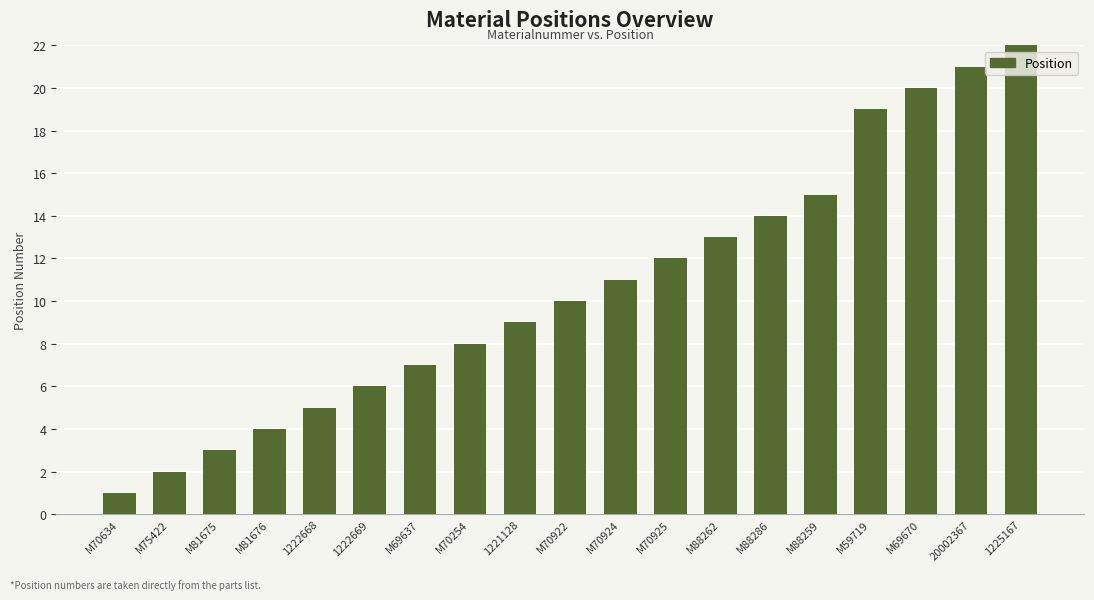

What is the smallest value displayed?

1